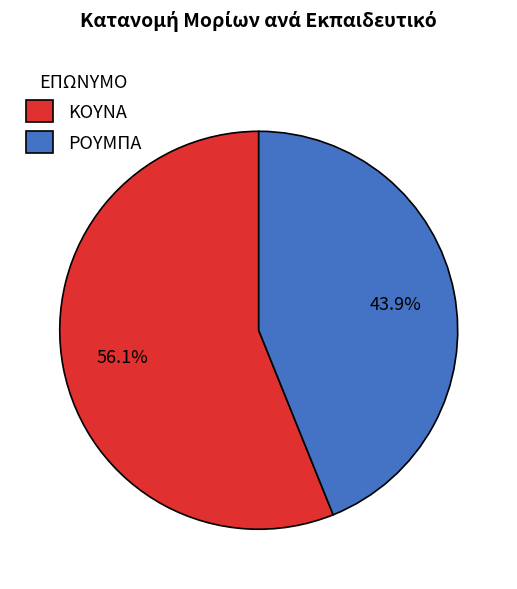

Approximately how many times larger is the value at ΚΟΥΝΑ compared to ΡΟΥΜΠΑ?

1.3